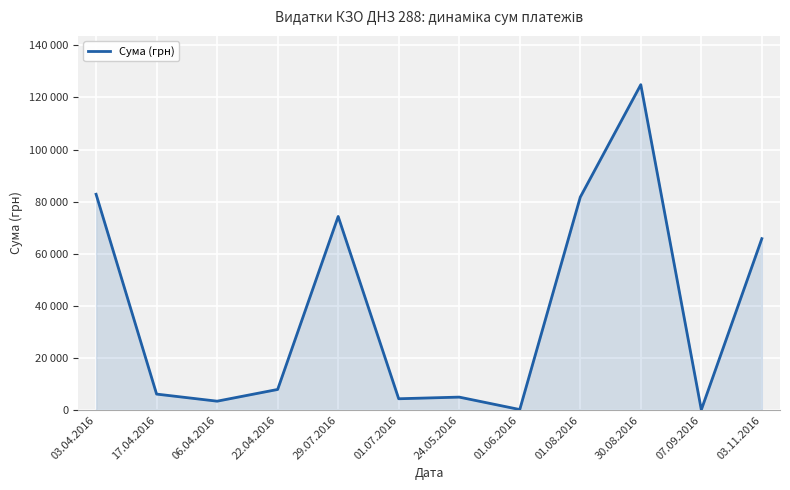

List the labels in order of value, smallest first.

07.09.2016, 01.06.2016, 06.04.2016, 01.07.2016, 24.05.2016, 17.04.2016, 22.04.2016, 03.11.2016, 29.07.2016, 01.08.2016, 03.04.2016, 30.08.2016